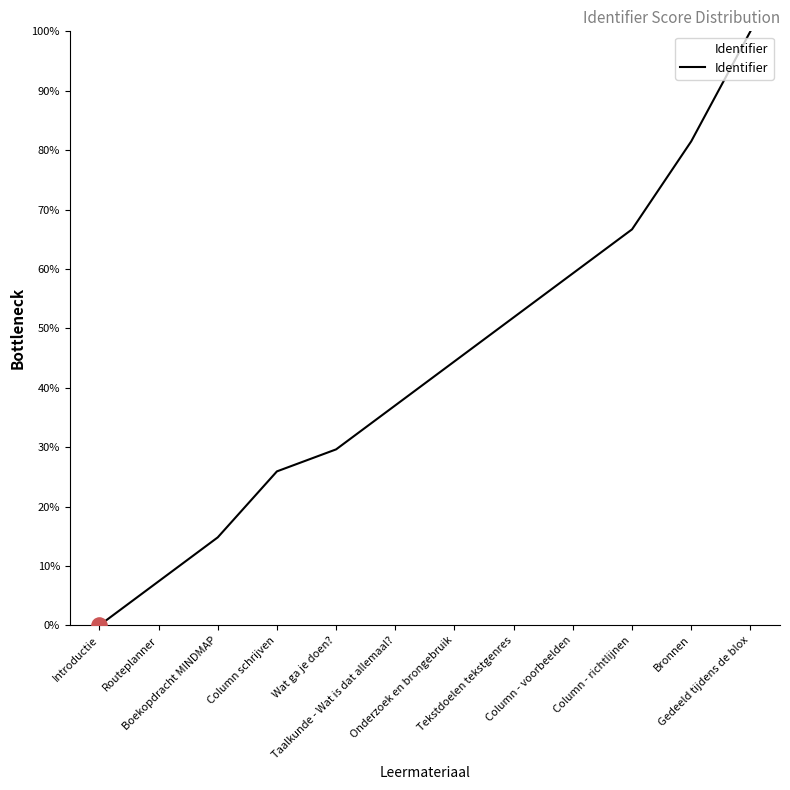

Between Column schrijven and Boekopdracht MINDMAP, which is larger?

Column schrijven